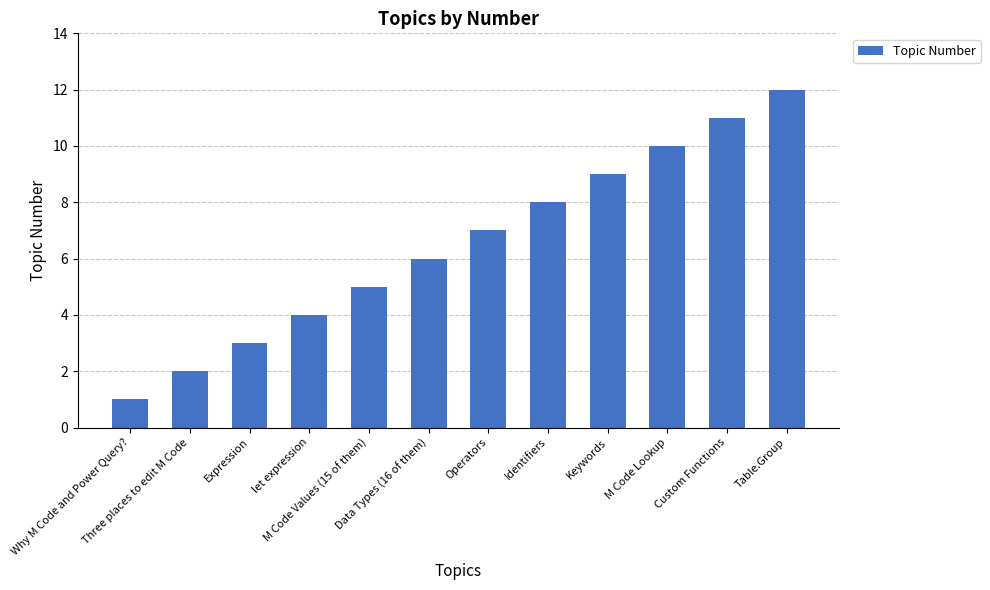

What position from the right is Why M Code and Power Query??

12